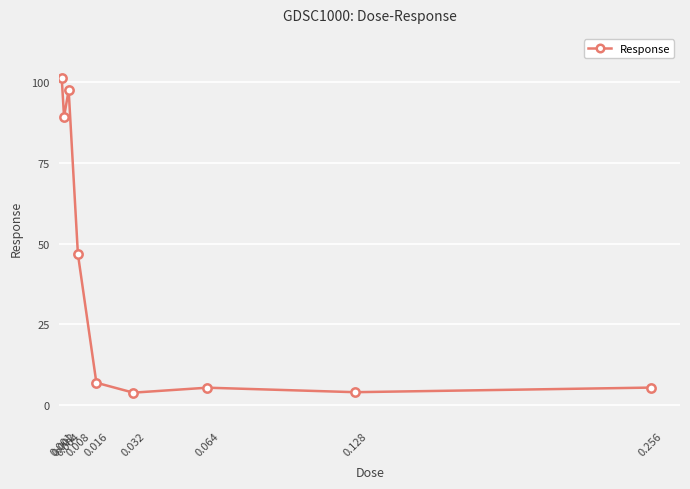

How many interior local valleys (lower than both neighbors) does the data have?

3